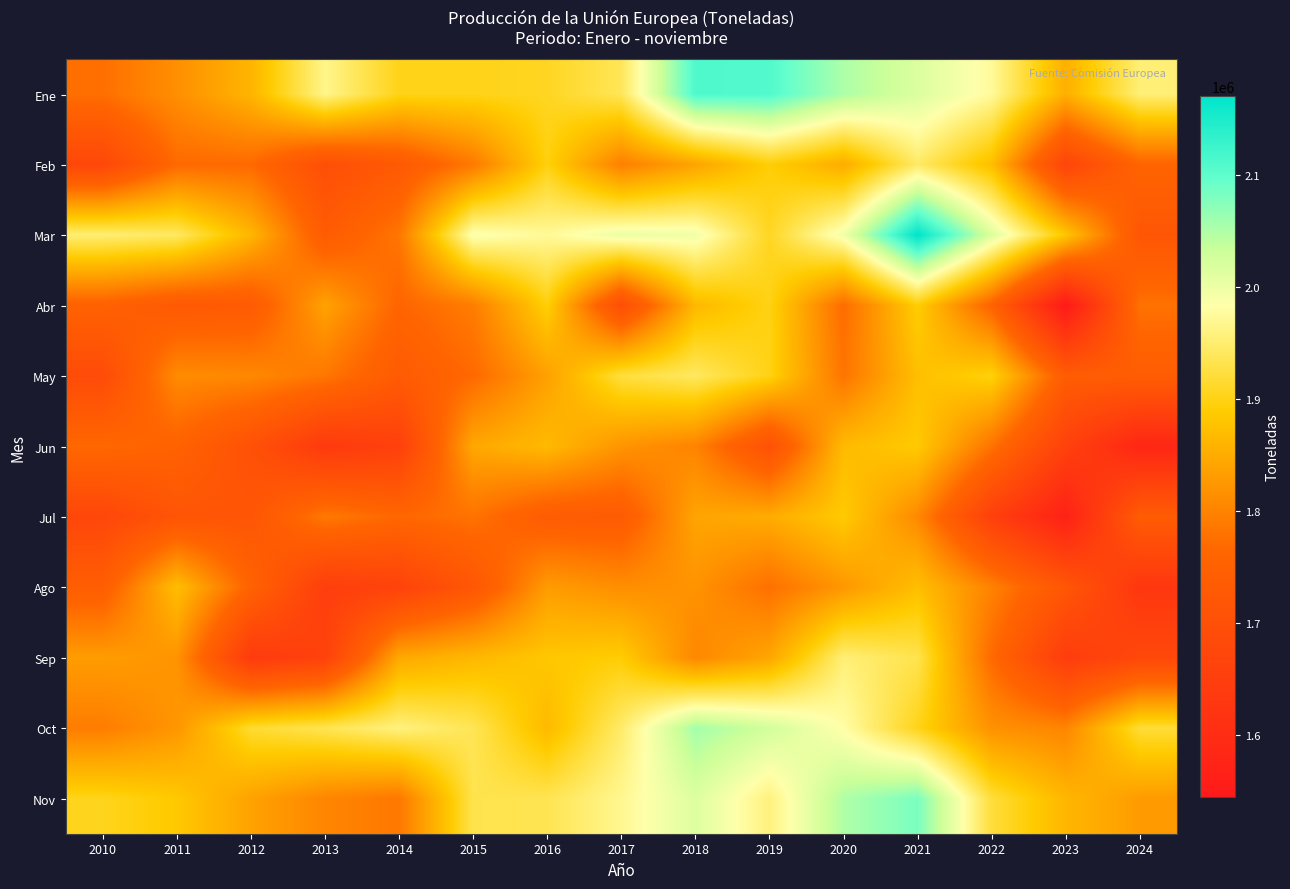

Reading left to right, extract all data points from this chart.

Ene: 2010=1775530	2011=1814410	2012=1860840	2013=1965830	2014=1903080	2015=1902550	2016=1907710	2017=1937750	2018=2111970	2019=2109820	2020=2052250	2021=2017740	2022=1974220	2023=1854490	2024=1954770
Feb: 2010=1676800	2011=1768180	2012=1768100	2013=1698980	2014=1727500	2015=1787260	2016=1897440	2017=1795380	2018=1839460	2019=1893080	2020=1850140	2021=1945480	2022=1873280	2023=1669600	2024=1759650
Mar: 2010=1952780	2011=1943310	2012=1862630	2013=1734940	2014=1784330	2015=1989210	2016=1972820	2017=2002450	2018=1997000	2019=1907820	2020=1996570	2021=2171070	2022=2018050	2023=1883310	2024=1719910
Abr: 2010=1752630	2011=1727840	2012=1732670	2013=1837980	2014=1760430	2015=1791830	2016=1894480	2017=1694800	2018=1865780	2019=1900910	2020=1771160	2021=1892050	2022=1756530	2023=1544690	2024=1778840
May: 2010=1688000	2011=1810130	2012=1806330	2013=1785030	2014=1733600	2015=1767410	2016=1835160	2017=1923630	2018=1942580	2019=1900500	2020=1781530	2021=1874010	2022=1898520	2023=1737750	2024=1739480
Jun: 2010=1766490	2011=1754290	2012=1704490	2013=1637770	2014=1654860	2015=1844750	2016=1867670	2017=1820920	2018=1800040	2019=1704640	2020=1868690	2021=1887630	2022=1779300	2023=1659090	2024=1582870
Jul: 2010=1674560	2011=1714980	2012=1717920	2013=1787800	2014=1765090	2015=1779320	2016=1736340	2017=1733400	2018=1840730	2019=1849750	2020=1888250	2021=1806980	2022=1655200	2023=1567540	2024=1735210
Ago: 2010=1741340	2011=1872960	2012=1754730	2013=1650740	2014=1662670	2015=1720870	2016=1830190	2017=1813210	2018=1819240	2019=1775970	2020=1824140	2021=1873810	2022=1799060	2023=1719330	2024=1629140
Sep: 2010=1830830	2011=1820160	2012=1639510	2013=1658970	2014=1845580	2015=1865220	2016=1884140	2017=1891700	2018=1804710	2019=1842470	2020=1954520	2021=1932730	2022=1768100	2023=1645040	2024=1678180
Oct: 2010=1791970	2011=1822650	2012=1916400	2013=1934580	2014=1959080	2015=1936770	2016=1867520	2017=1947530	2018=2057900	2019=2026540	2020=1981250	2021=1903320	2022=1816900	2023=1802300	2024=1920280
Nov: 2010=1904760	2011=1886480	2012=1837650	2013=1802870	2014=1785620	2015=1932230	2016=1934490	2017=1968520	2018=2015580	2019=1958420	2020=2050070	2021=2082890	2022=1922100	2023=1863630	2024=1829360